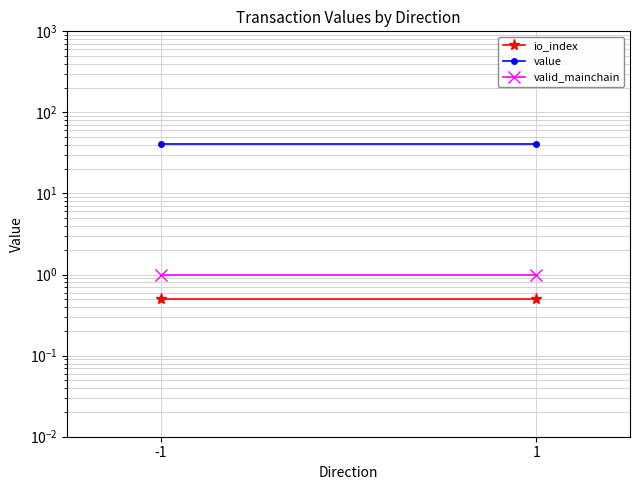

What are all the series names shown in the legend?

io_index, value, valid_mainchain